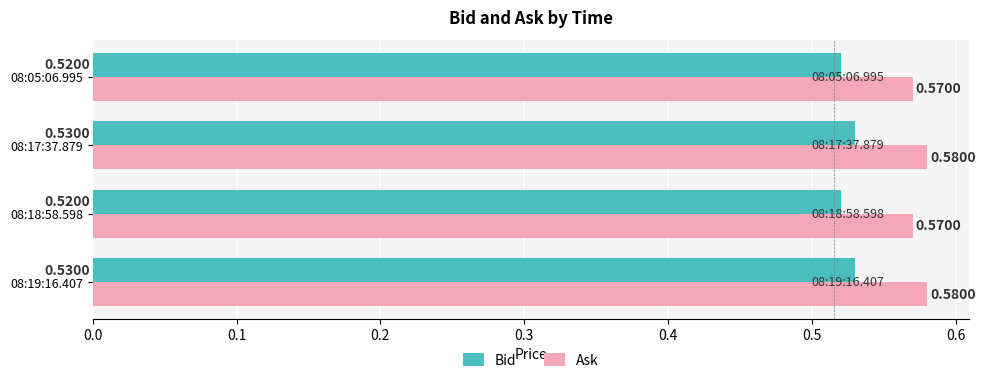

At how many categories does at least one series exceed 0?

4